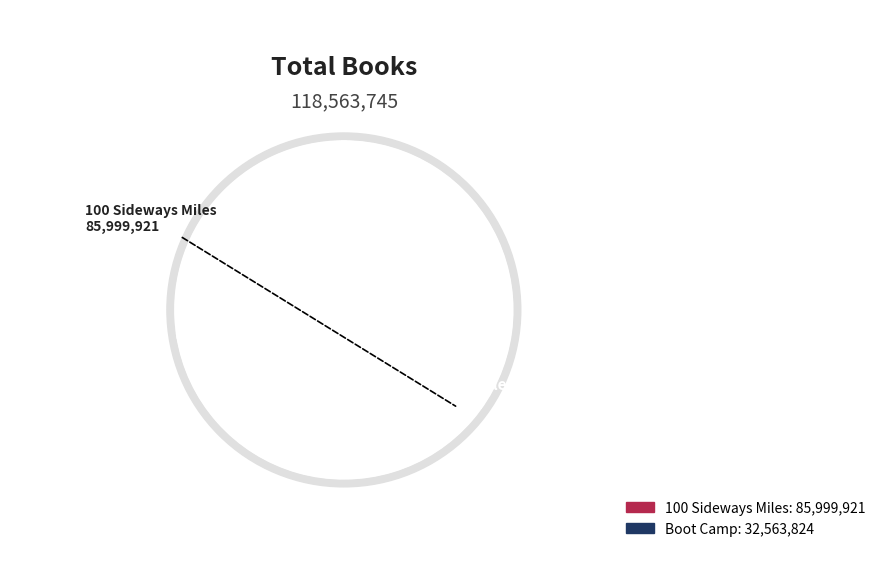

Is it true that Boot Camp is 27% of the pie?

True